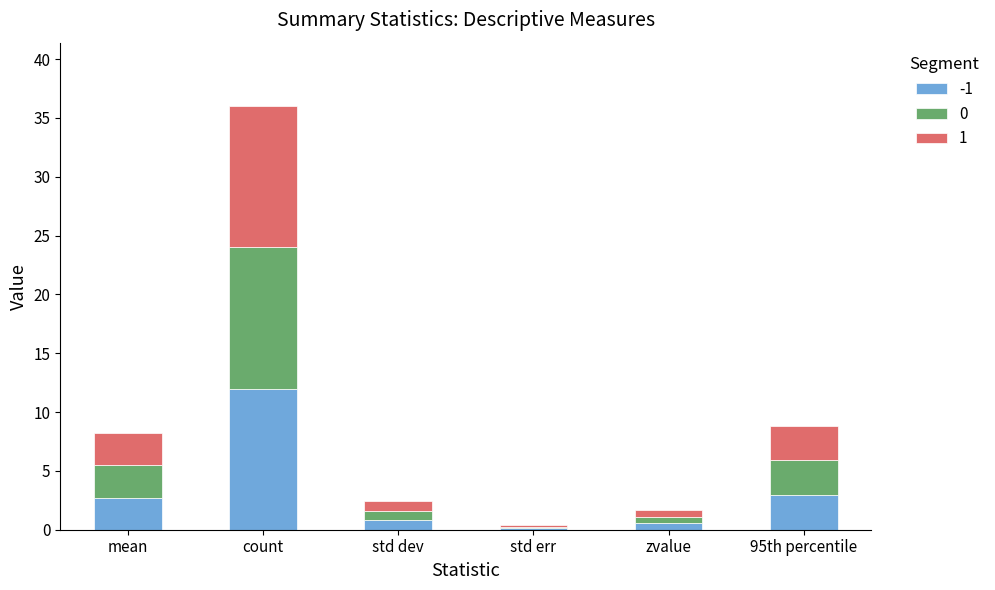

At which category is the sum across all series the highest?

count